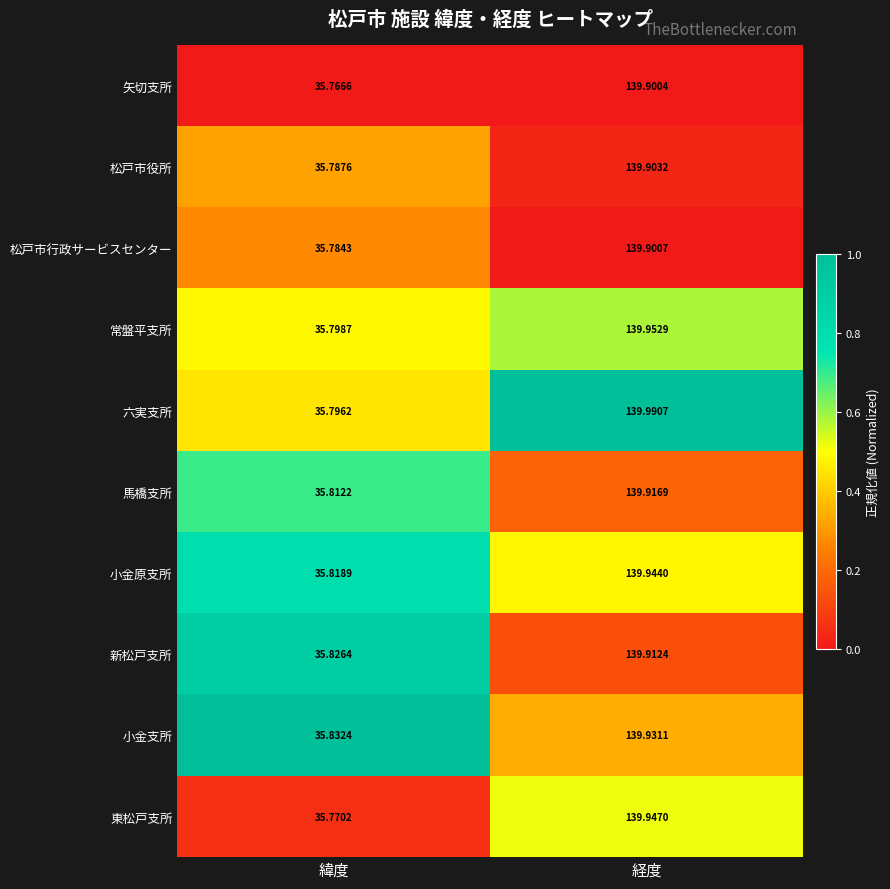

Which category has the lowest value in the 小金原支所 series?

緯度